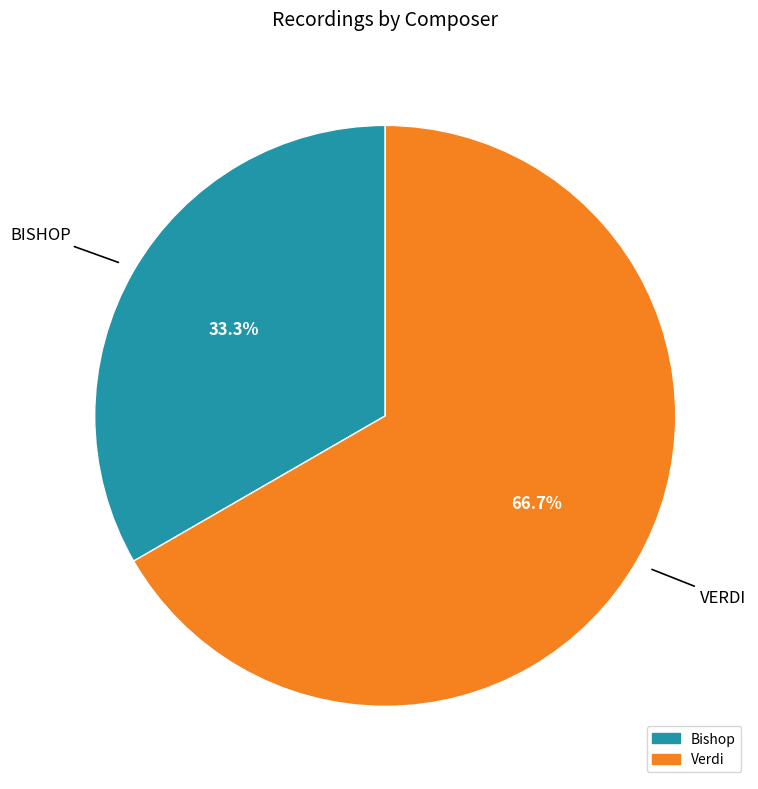

Which slice is the smallest?

Bishop